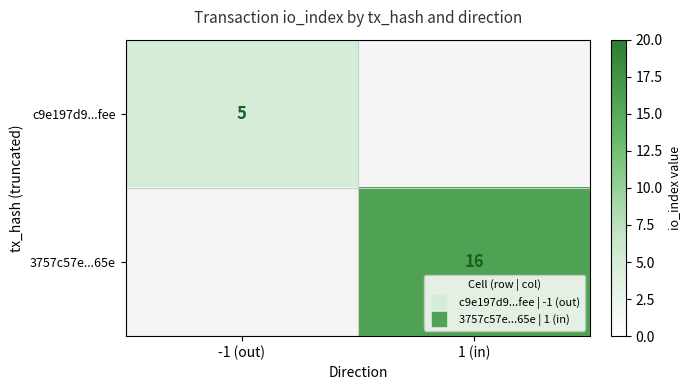

True or false: c9e197d9...fee has a value of 5 at -1 (out).

True